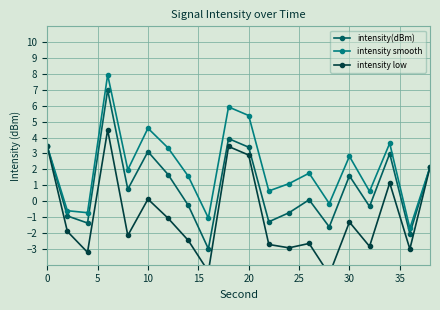

Where is intensity smooth nearest to the value 3?

30